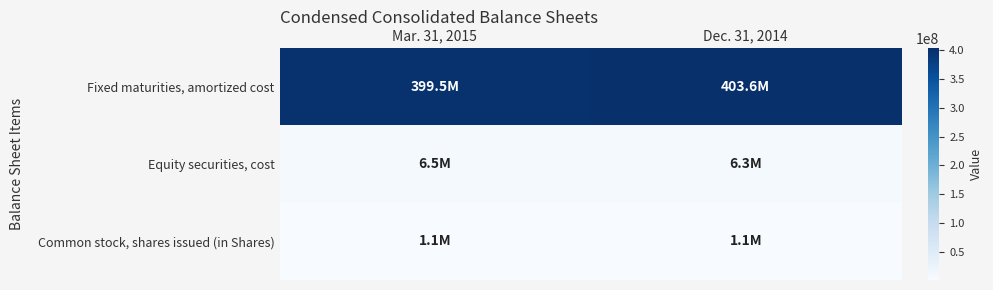

Reading right to left, list all the values displayed in this chart.

Fixed maturities, amortized cost: Dec. 31, 2014=403596261	Mar. 31, 2015=399540804
Equity securities, cost: Dec. 31, 2014=6331436	Mar. 31, 2015=6476827
Common stock, shares issued (in Shares): Dec. 31, 2014=1123980	Mar. 31, 2015=1123980